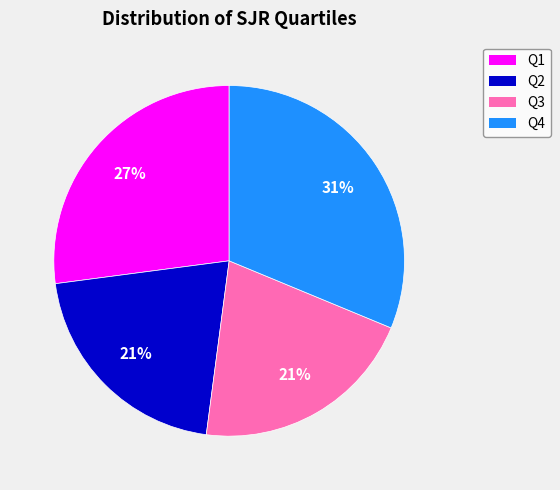

Is it true that Q2 is 14% of the pie?

False